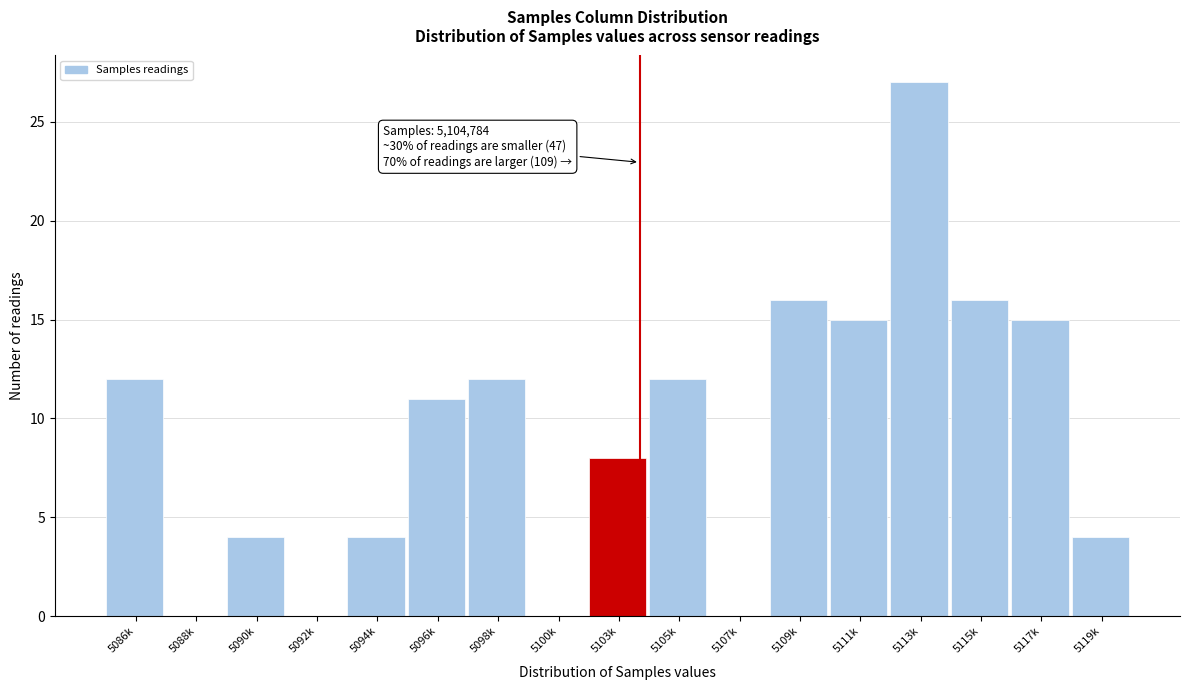

Reading left to right, what are all the values shown in this chart?

5086k=12	5088k=0	5090k=4	5092k=0	5094k=4	5096k=11	5098k=12	5100k=0	5103k=8	5105k=12	5107k=0	5109k=16	5111k=15	5113k=27	5115k=16	5117k=15	5119k=4